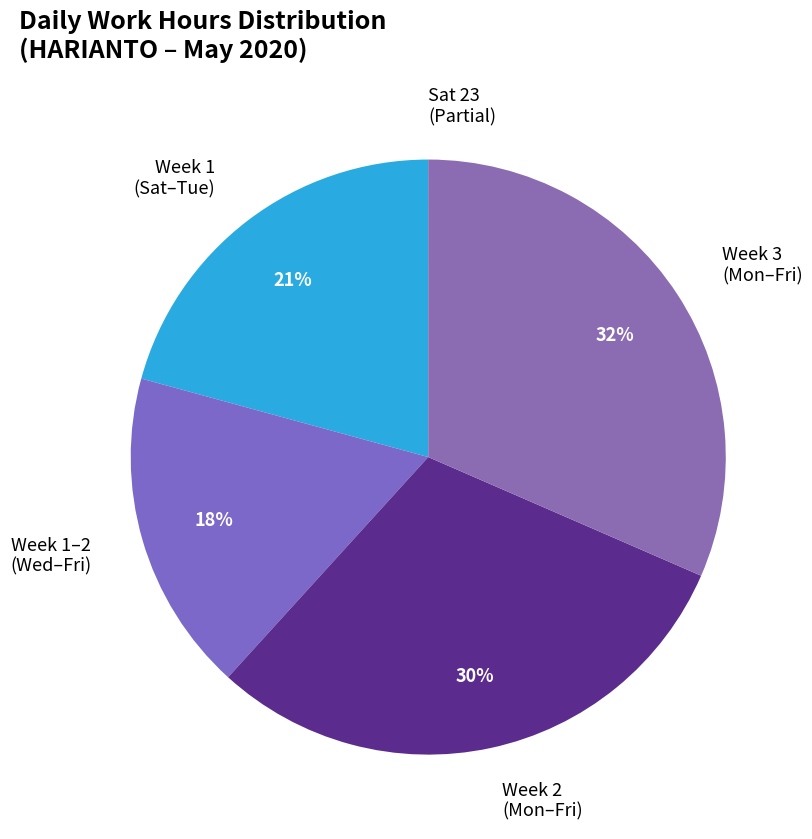

Combined, do Week 1 (Sat–Tue) and Week 1–2 (Wed–Fri) account for over 50%?

No